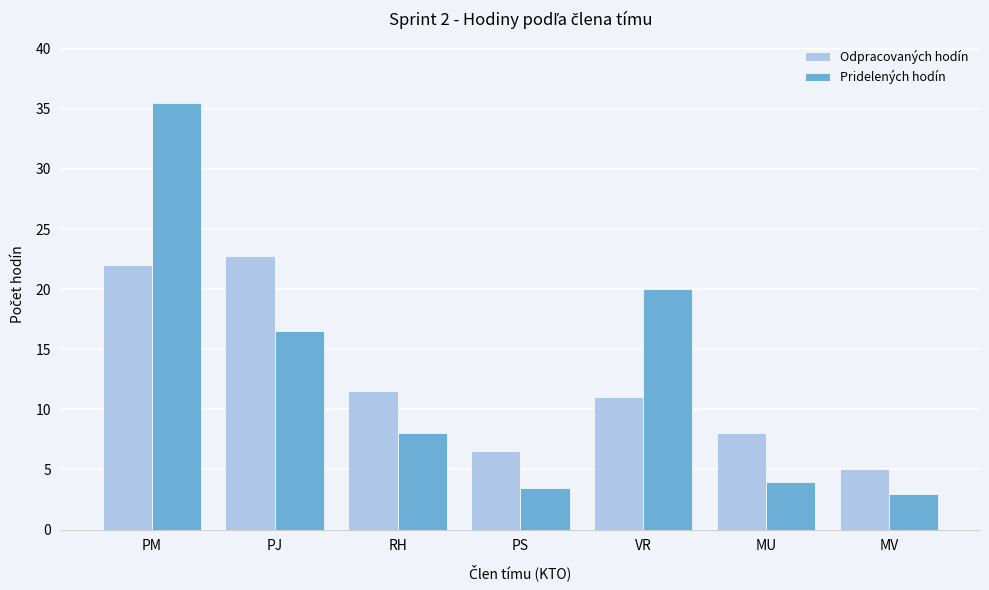

At which category is the sum across all series the highest?

PM